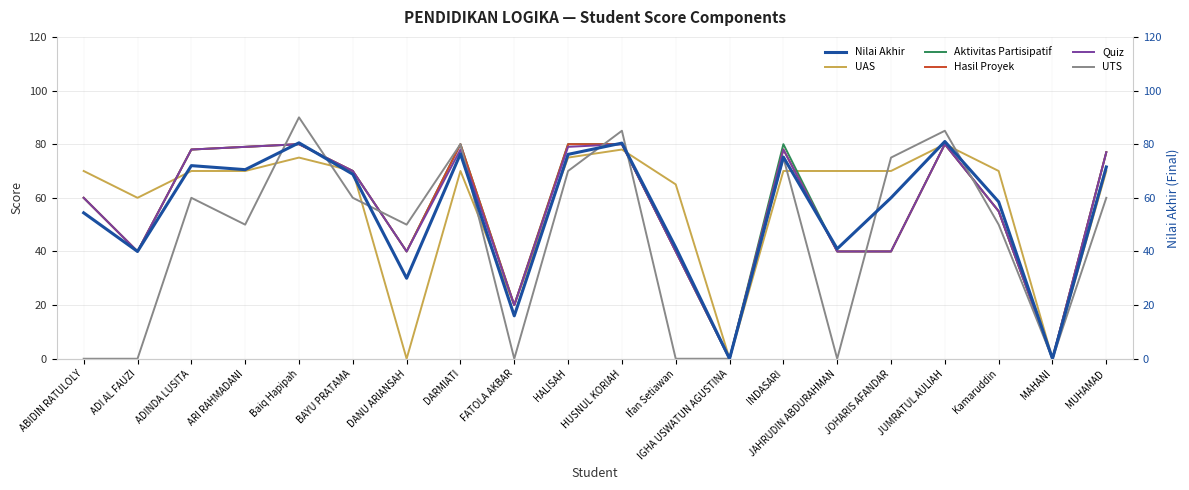

True or false: Quiz has a value of 80.0 at Baiq Hapipah.

True